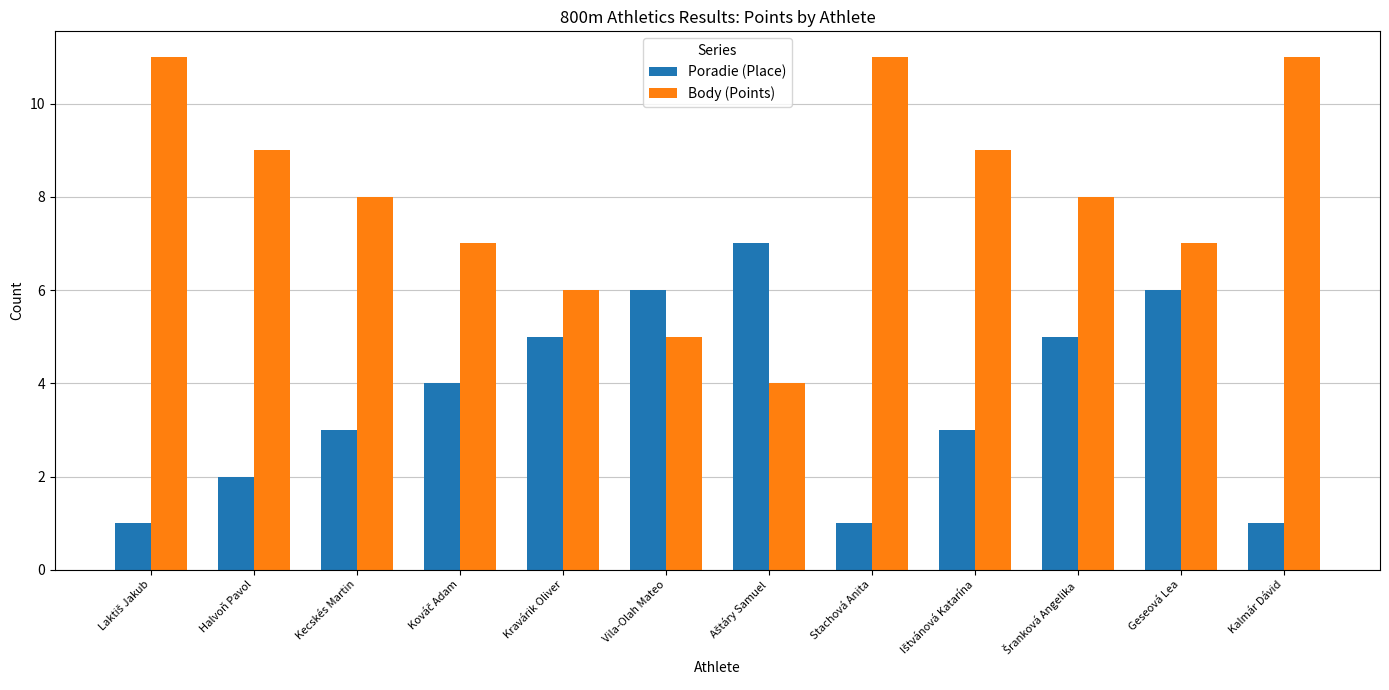

What is the approximate value of Body (Points) at Geseová Lea?

7